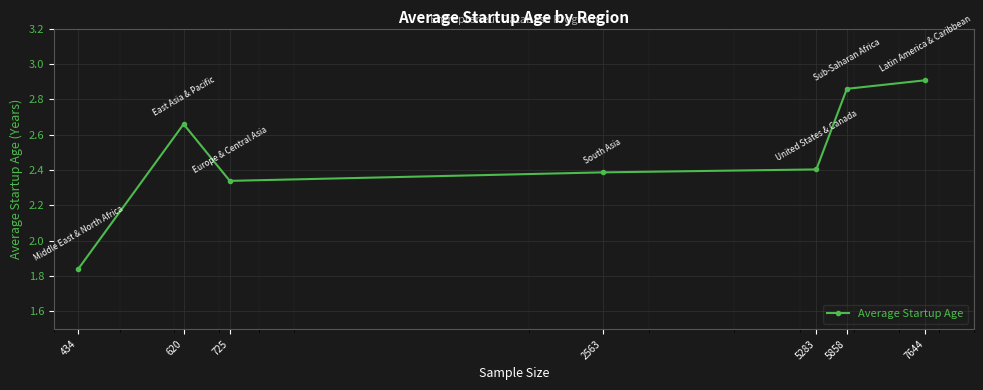

True or false: the data has more than 0 interior local peaks.

True